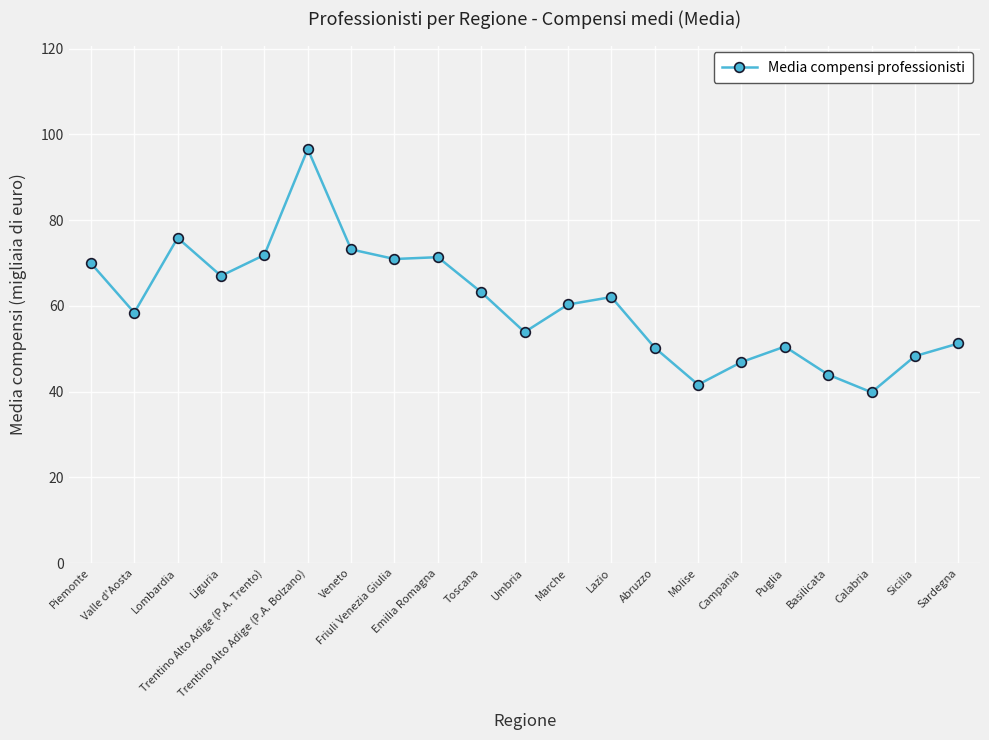

What position from the left is Trentino Alto Adige (P.A. Trento)?

5